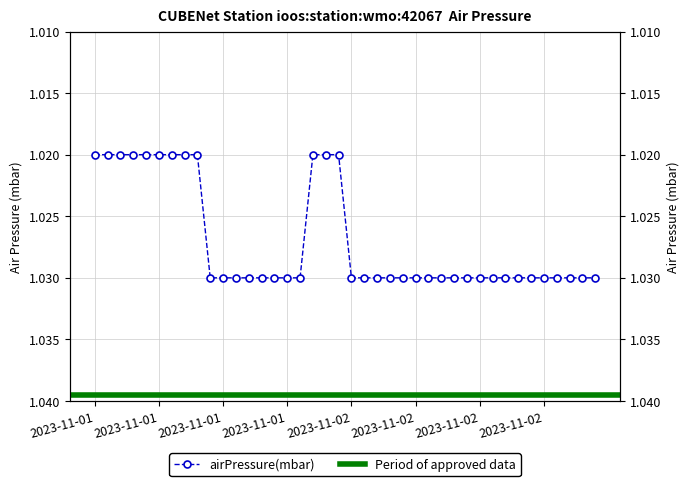

Which has a higher value, 2023-11-02T07:45 or 2023-11-01T01:45?

2023-11-02T07:45